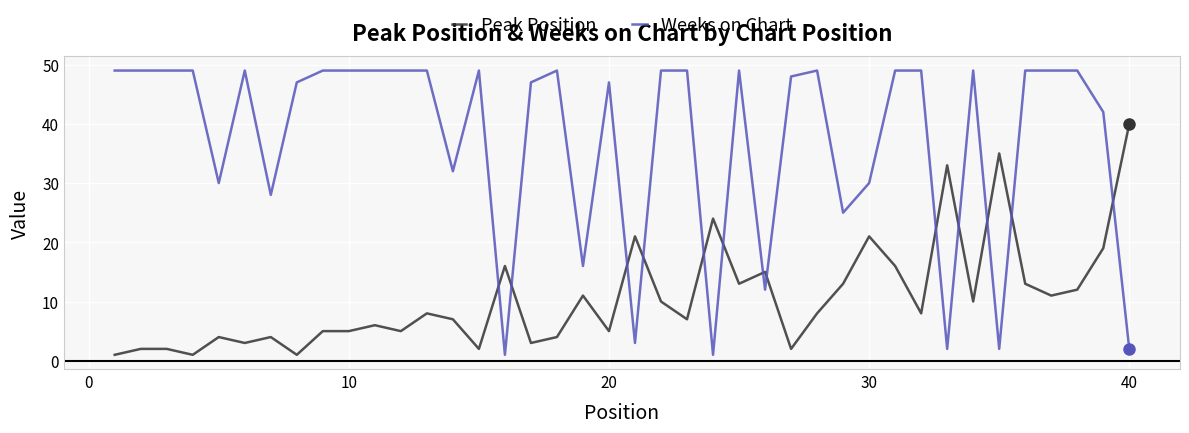

Rank the series by their average value, from lowest to highest.

Peak Position, Weeks on Chart